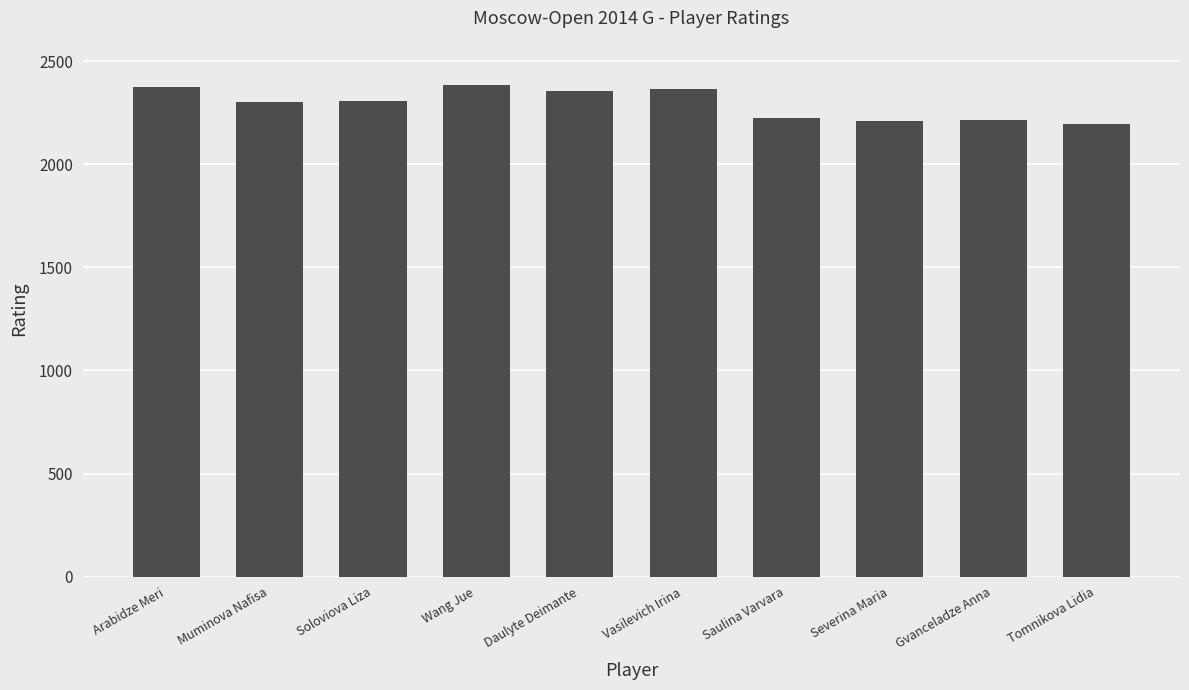

What is the maximum value shown in the chart?

2386